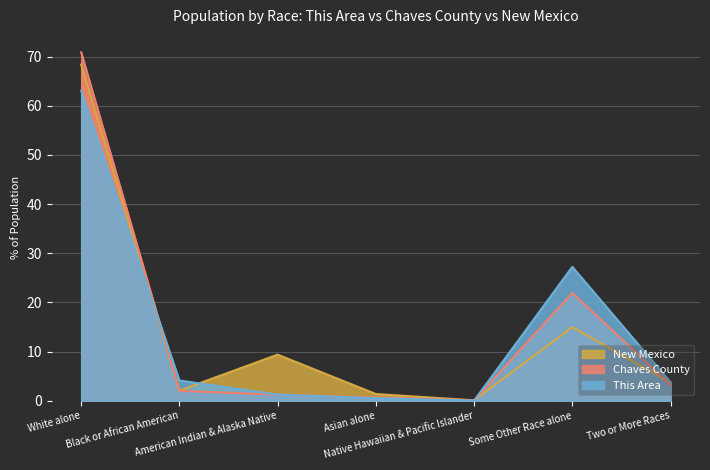

What is the value of the New Mexico point at the 6th from the left?

15.0